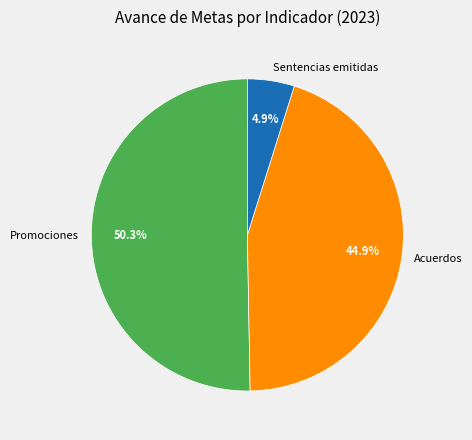

Rank the categories by value from lowest to highest.

Sentencias emitidas, Acuerdos, Promociones